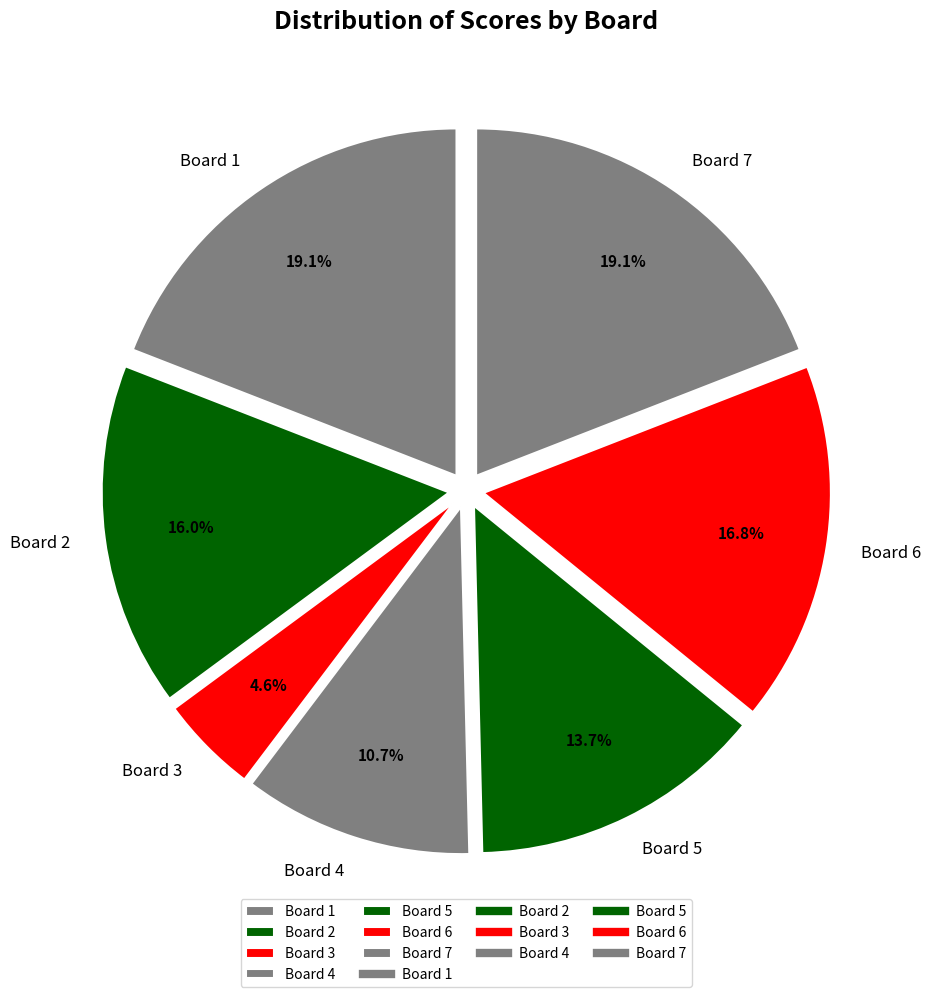

Which slice is the smallest?

Board 3